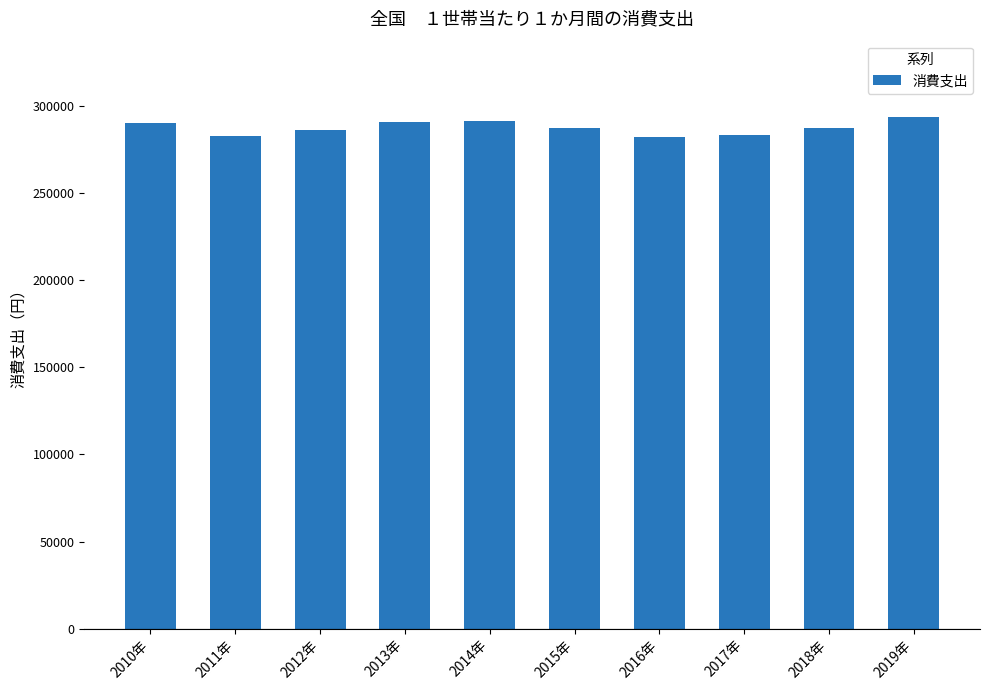

What is the sum of the values at 2019年 and 2013年?

583833